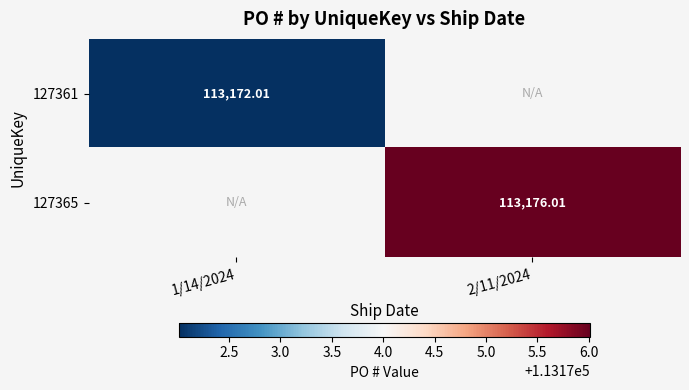

How many series are shown in this chart?

2